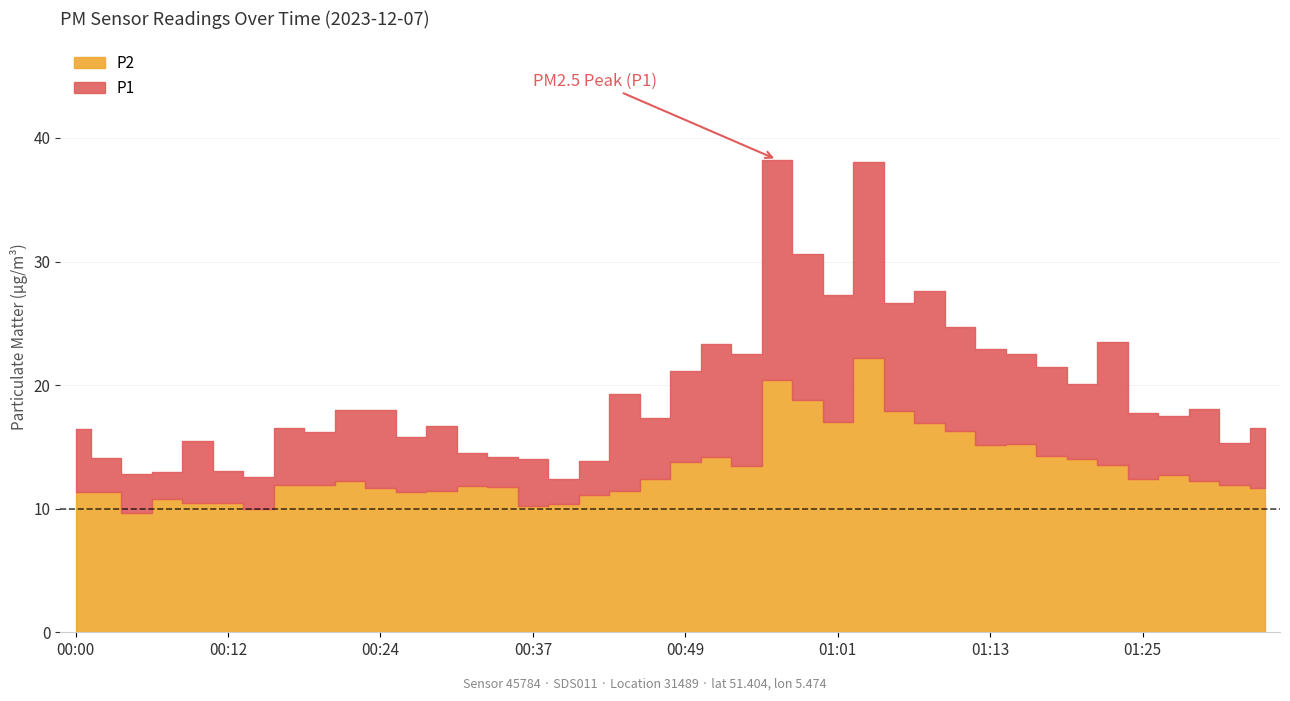

Reading left to right, list all the values displayed in this chart.

P1: 16.4	14.1	12.8	12.9	15.4	13.1	12.6	16.6	16.2	18.0	17.9	15.8	16.7	14.5	14.2	14.0	12.4	13.8	19.2	17.4	21.1	23.4	22.5	38.2	30.6	27.3	38.0	26.7	27.6	24.7	22.9	22.5	21.4	20.1	23.5	17.7	17.5	18.1	15.3	16.6
P2: 11.3	11.4	9.7	10.8	10.5	10.5	10.0	11.9	11.9	12.2	11.7	11.3	11.4	11.8	11.8	10.2	10.3	11.1	11.4	12.4	13.8	14.2	13.4	20.4	18.8	17.0	22.2	17.9	16.9	16.3	15.2	15.2	14.3	14.0	13.6	12.4	12.8	12.3	11.9	11.7